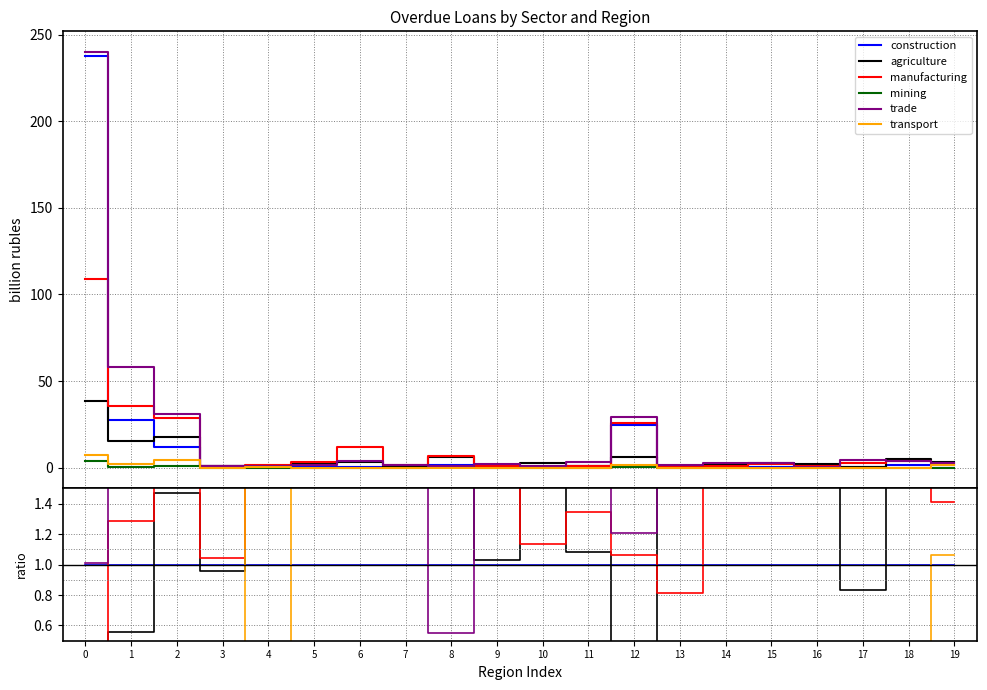

True or false: agriculture and transport cross at least once.

False